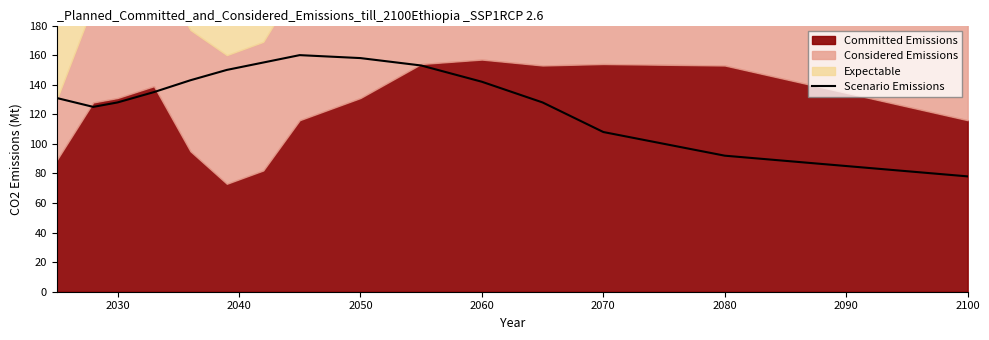

How many data points are above 135?

7